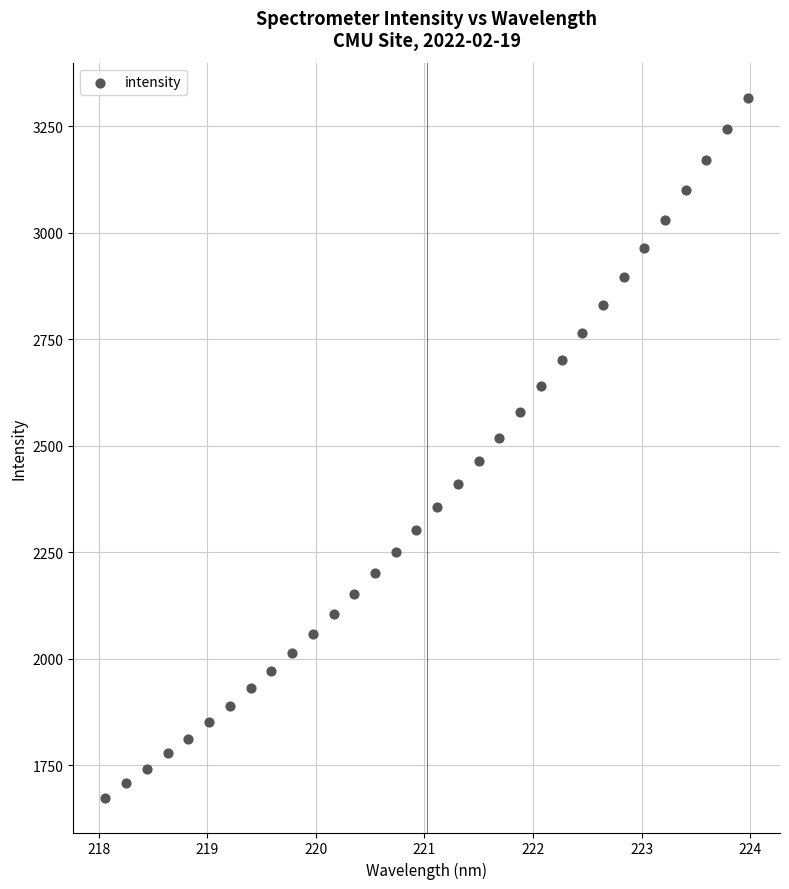

What is the range of X values (max minus min)?

5.9